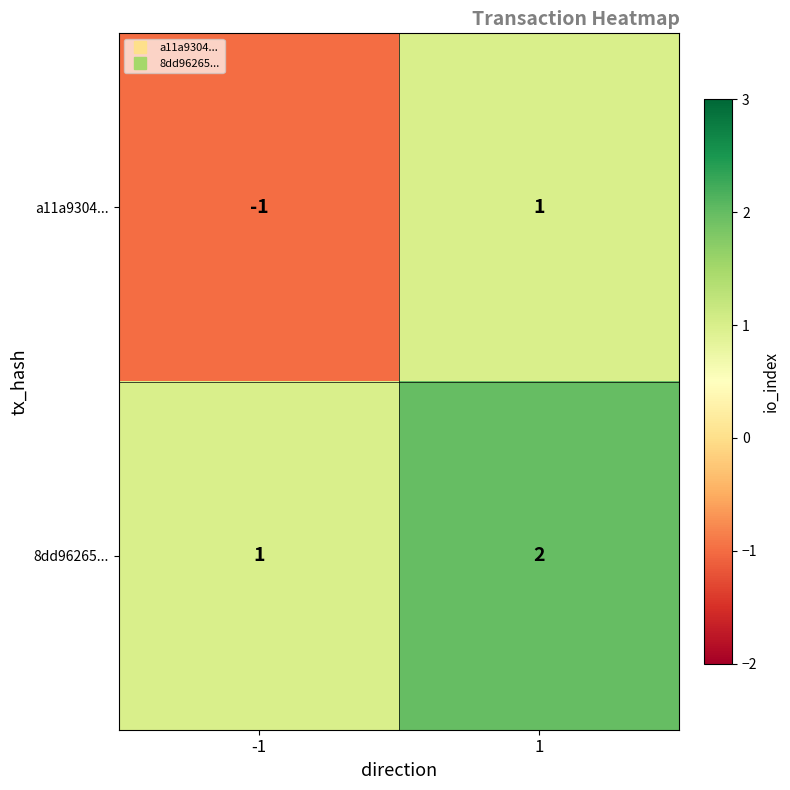

How many data points does each series have?

2